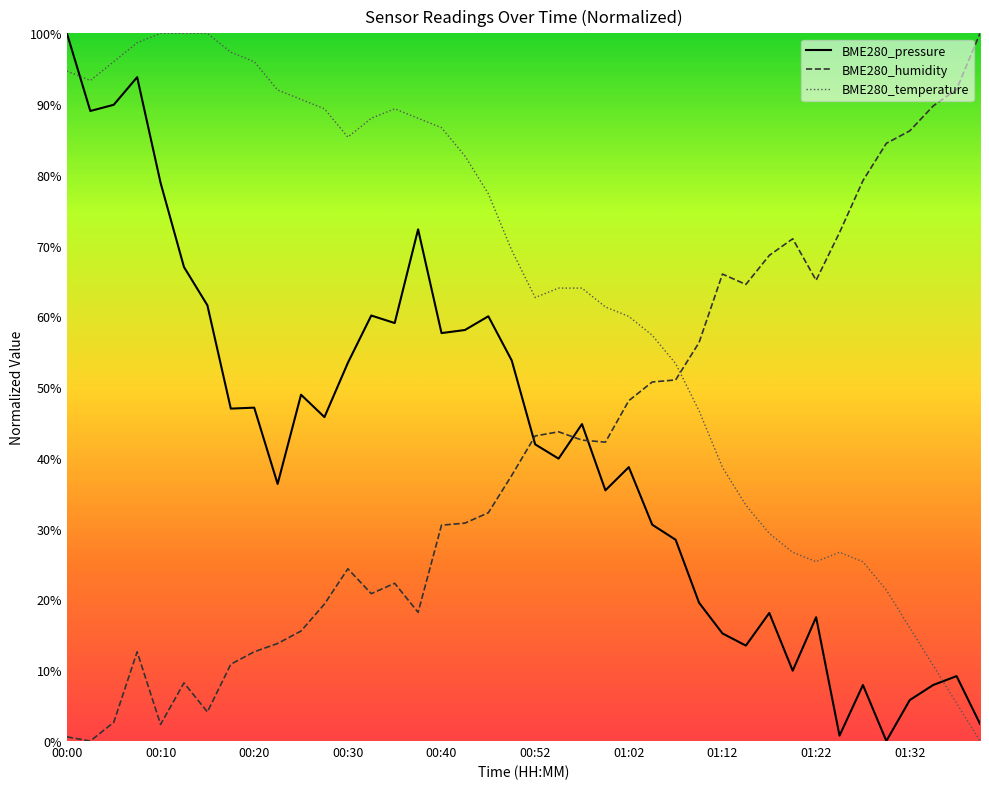

How many values in BME280_humidity are above zero?

39